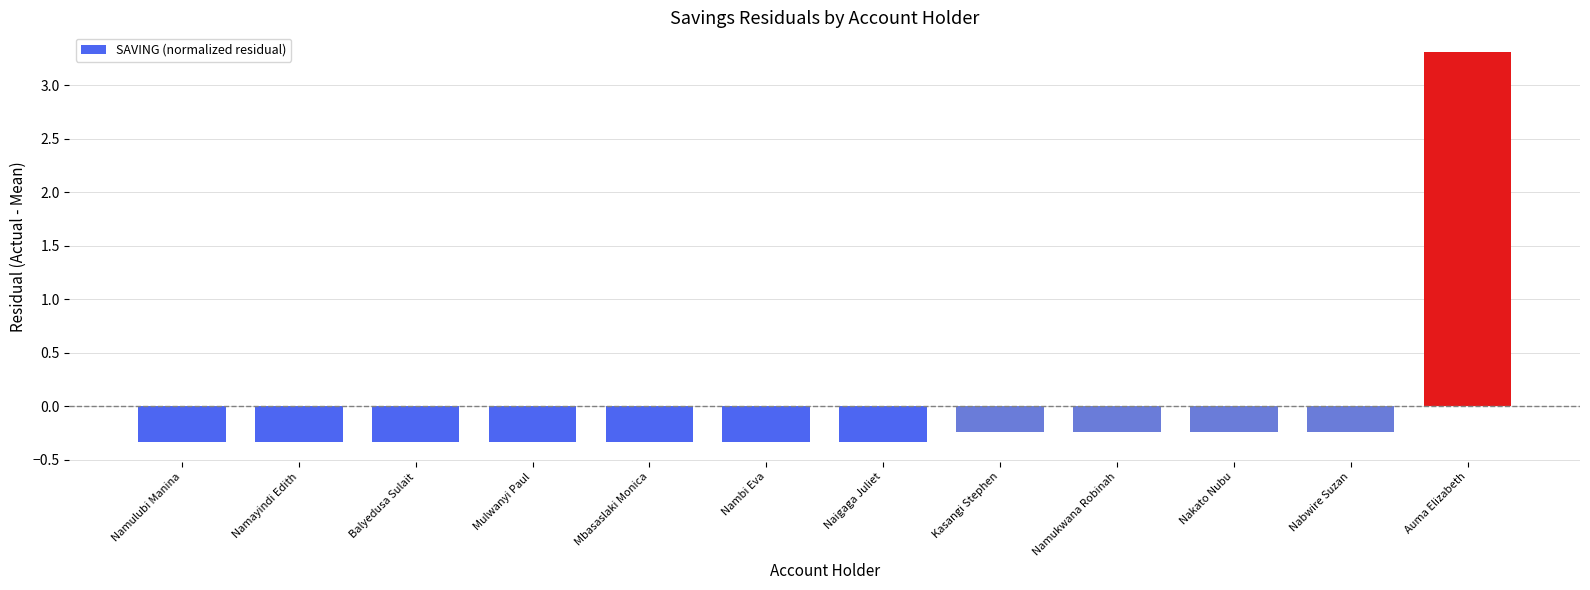

What is the label of the 11th bar from the left?

Nabwire Suzan